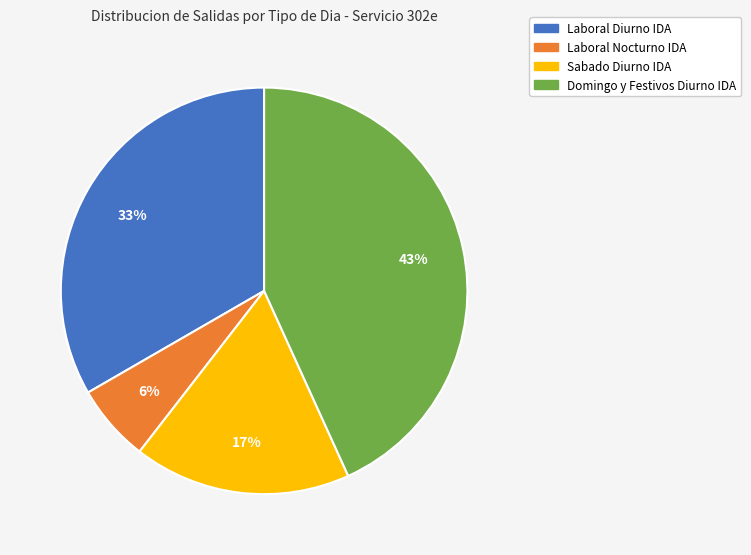

What percentage is the Laboral Diurno IDA slice, to the nearest percent?

33%